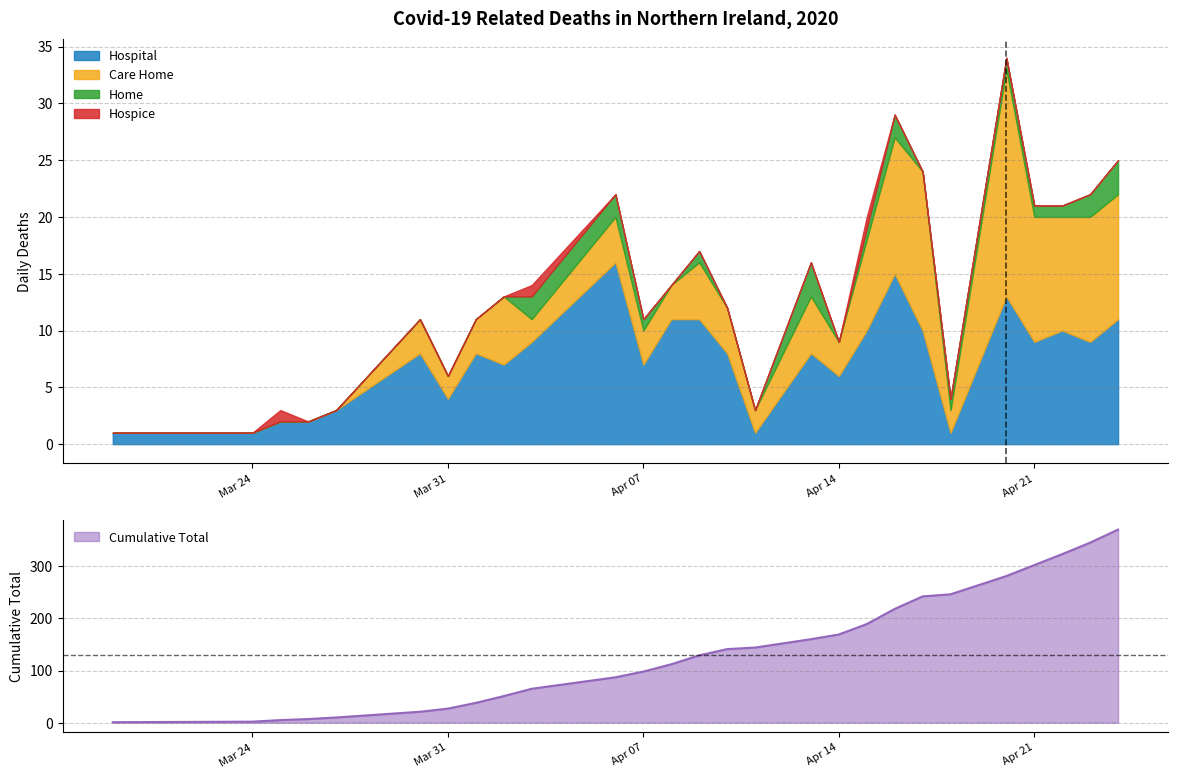

What is the highest value of the Hospital series?

16